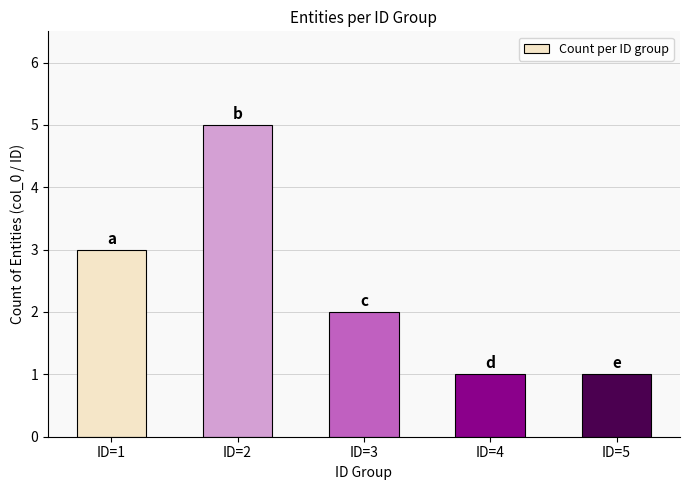

What is the value of the 1st bar from the left?

3